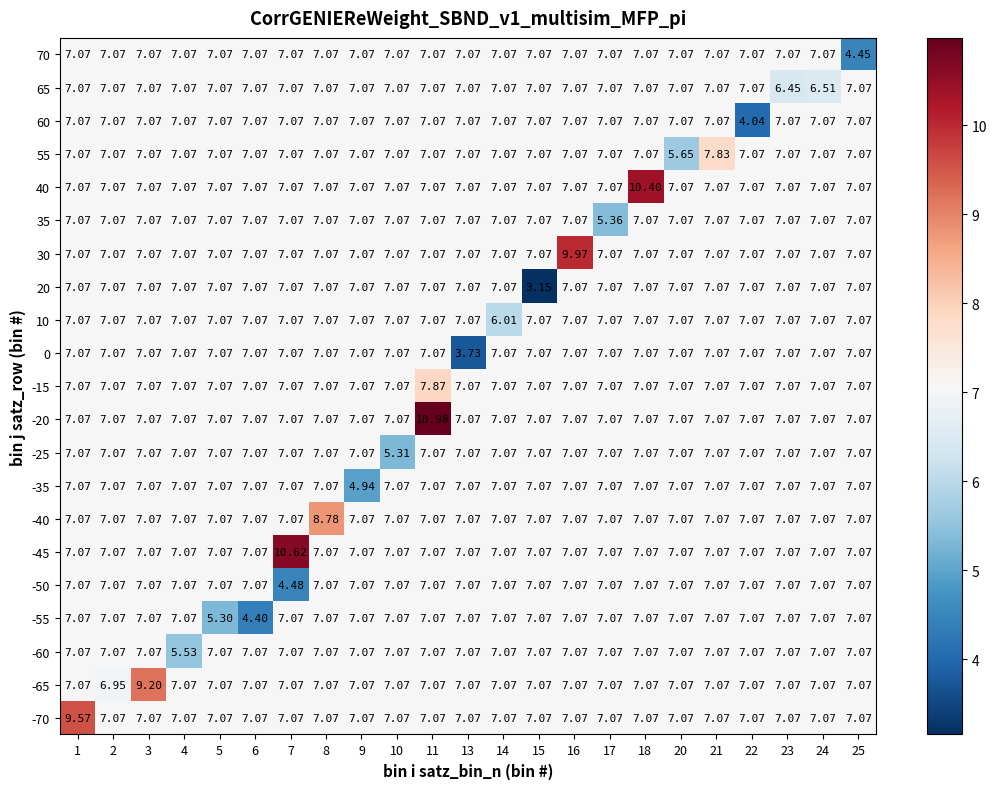

Which series has the largest range (max minus min)?

20